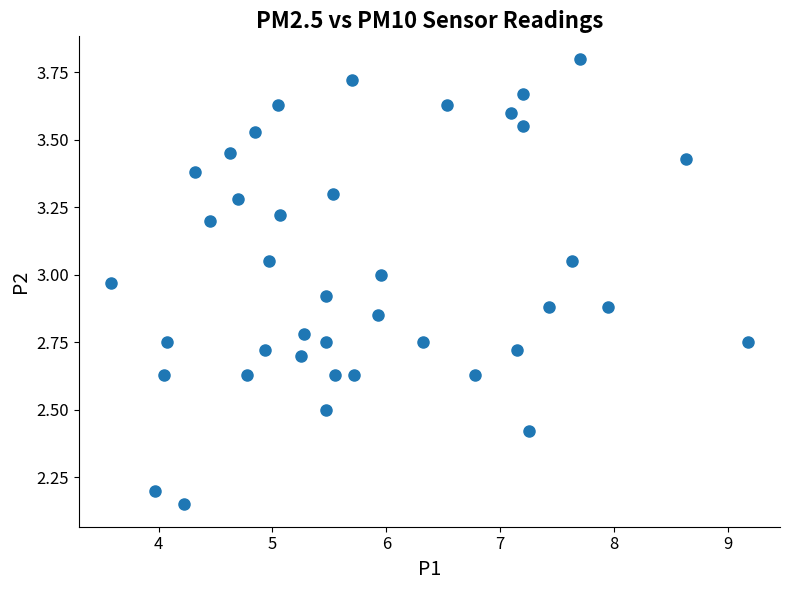

What is the range of X values (max minus min)?

5.6